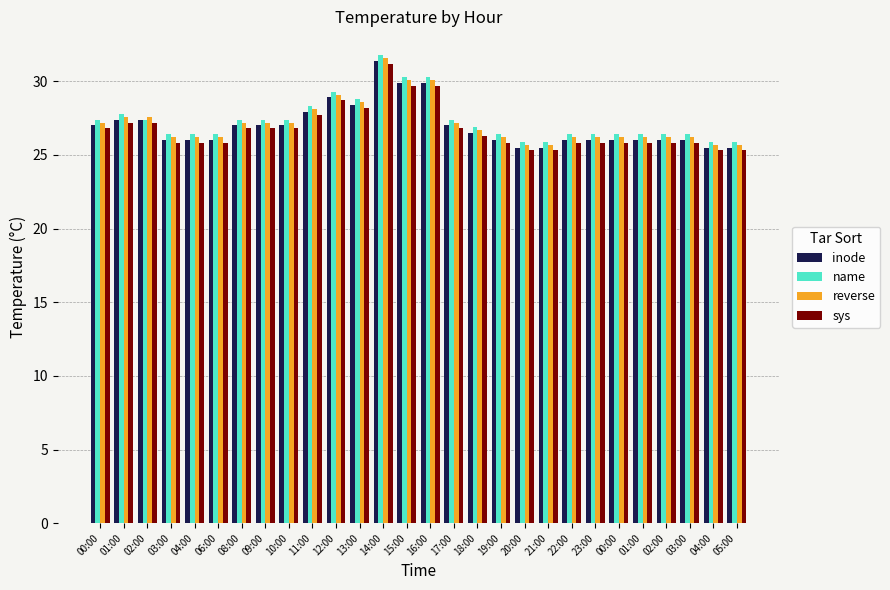

List the labels in order of reverse value, largest first.

14:00, 15:00, 16:00, 12:00, 13:00, 11:00, 01:00, 02:00, 00:00, 08:00, 09:00, 10:00, 17:00, 18:00, 03:00, 04:00, 06:00, 19:00, 22:00, 23:00, 00:00, 01:00, 02:00, 03:00, 20:00, 21:00, 04:00, 05:00